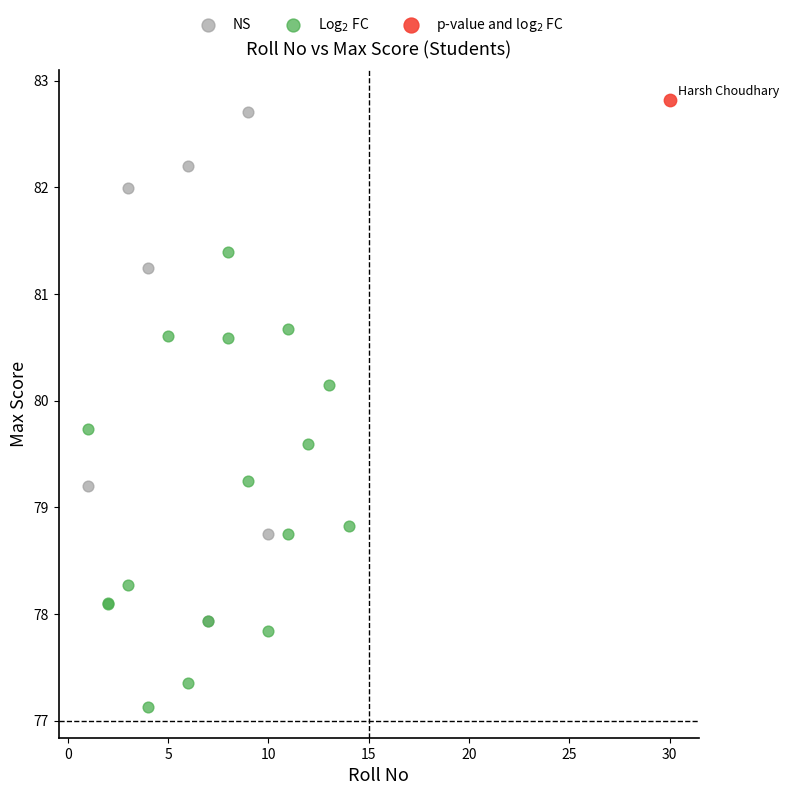

Which series contains the highest Y value?

p-value and log$_2$ FC